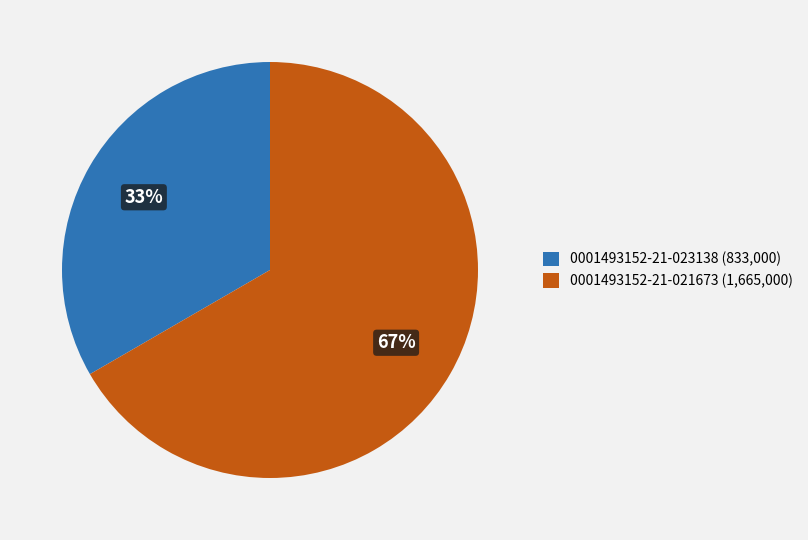

Is the sum of 0001493152-21-021673 (1,665,000) and 0001493152-21-023138 (833,000) greater than half?

Yes